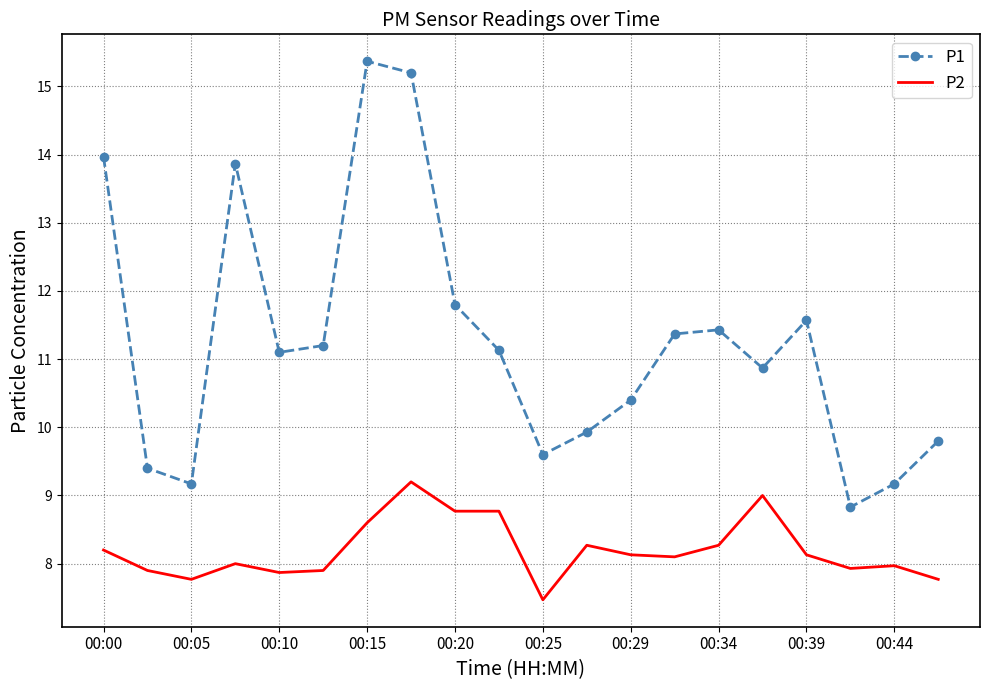

Count the number of categories in the chart.

20